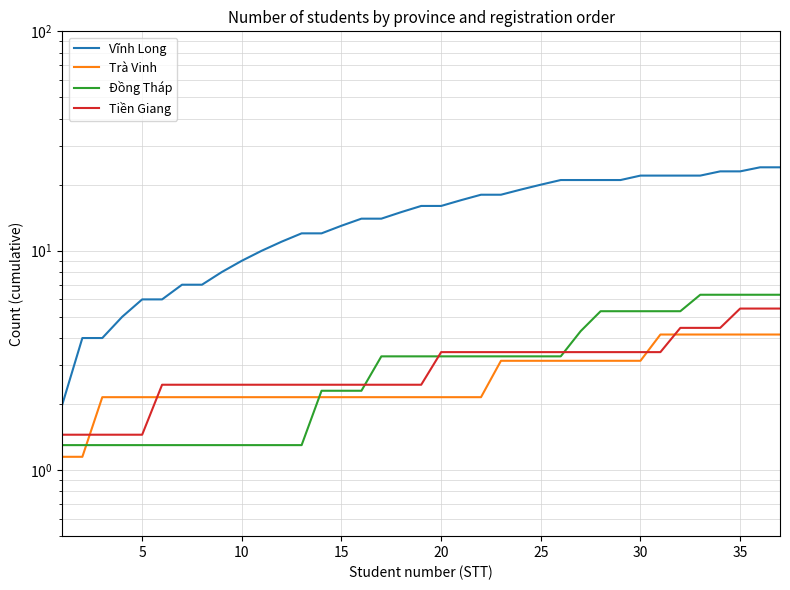

Reading left to right, extract all data points from this chart.

Vĩnh Long: 2.0	4.0	4.0	5.0	6.0	6.0	7.0	7.0	8.0	9.0	10.0	11.0	12.0	12.0	13.0	14.0	14.0	15.0	16.0	16.0	17.0	18.0	18.0	19.0	20.0	21.0	21.0	21.0	21.0	22.0	22.0	22.0	22.0	23.0	23.0	24.0	24.0
Trà Vinh: 1.1	1.1	2.1	2.1	2.1	2.1	2.1	2.1	2.1	2.1	2.1	2.1	2.1	2.1	2.1	2.1	2.1	2.1	2.1	2.1	2.1	2.1	3.1	3.1	3.1	3.1	3.1	3.1	3.1	3.1	4.2	4.2	4.2	4.2	4.2	4.2	4.2
Đồng Tháp: 1.3	1.3	1.3	1.3	1.3	1.3	1.3	1.3	1.3	1.3	1.3	1.3	1.3	2.3	2.3	2.3	3.3	3.3	3.3	3.3	3.3	3.3	3.3	3.3	3.3	3.3	4.3	5.3	5.3	5.3	5.3	5.3	6.3	6.3	6.3	6.3	6.3
Tiền Giang: 1.4	1.4	1.4	1.4	1.4	2.5	2.5	2.5	2.5	2.5	2.5	2.5	2.5	2.5	2.5	2.5	2.5	2.5	2.5	3.5	3.5	3.5	3.5	3.5	3.5	3.5	3.5	3.5	3.5	3.5	3.5	4.5	4.5	4.5	5.5	5.5	5.5